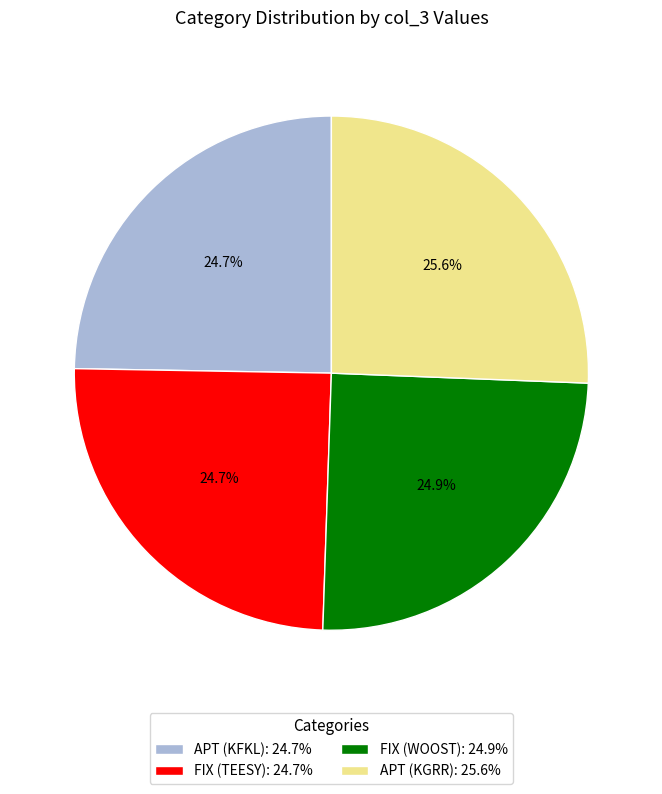

To the nearest percent, what portion does FIX (TEESY) represent?

25%